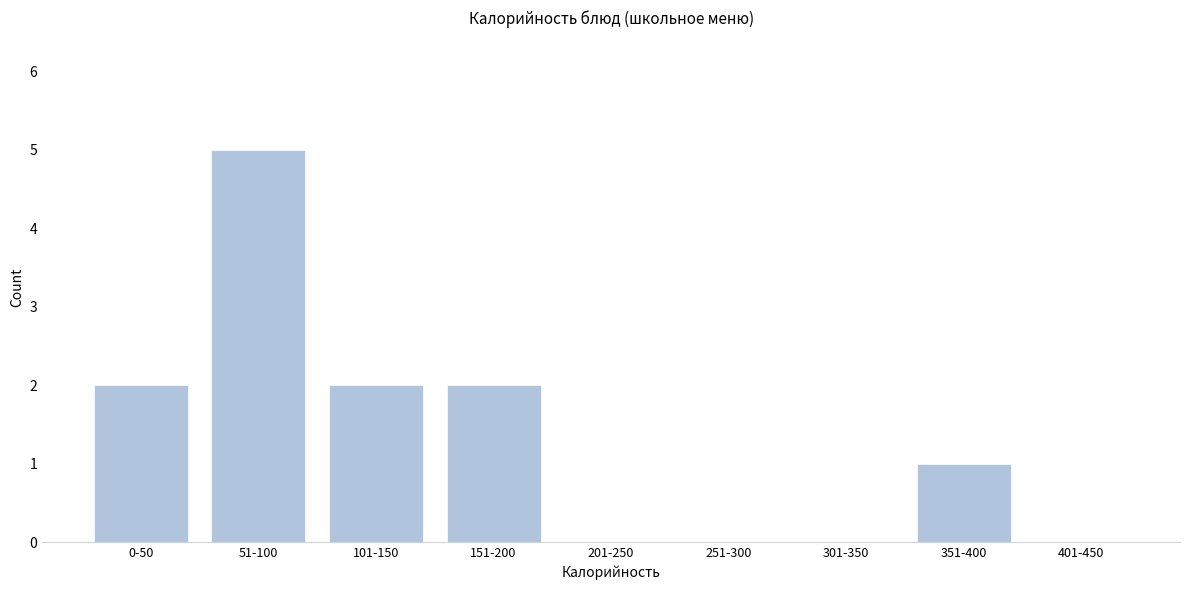

Reading left to right, what are all the values shown in this chart?

0-50=2	51-100=5	101-150=2	151-200=2	201-250=0	251-300=0	301-350=0	351-400=1	401-450=0